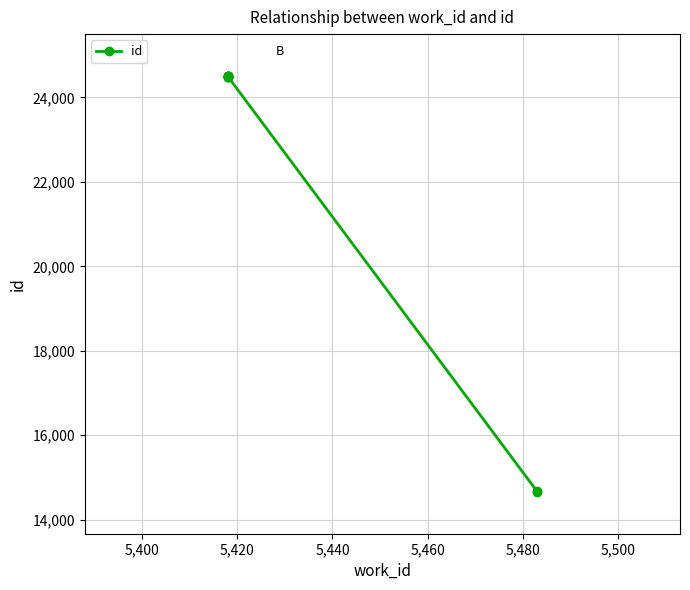

Which has a higher value, 5,460 or 5,500?

5,500